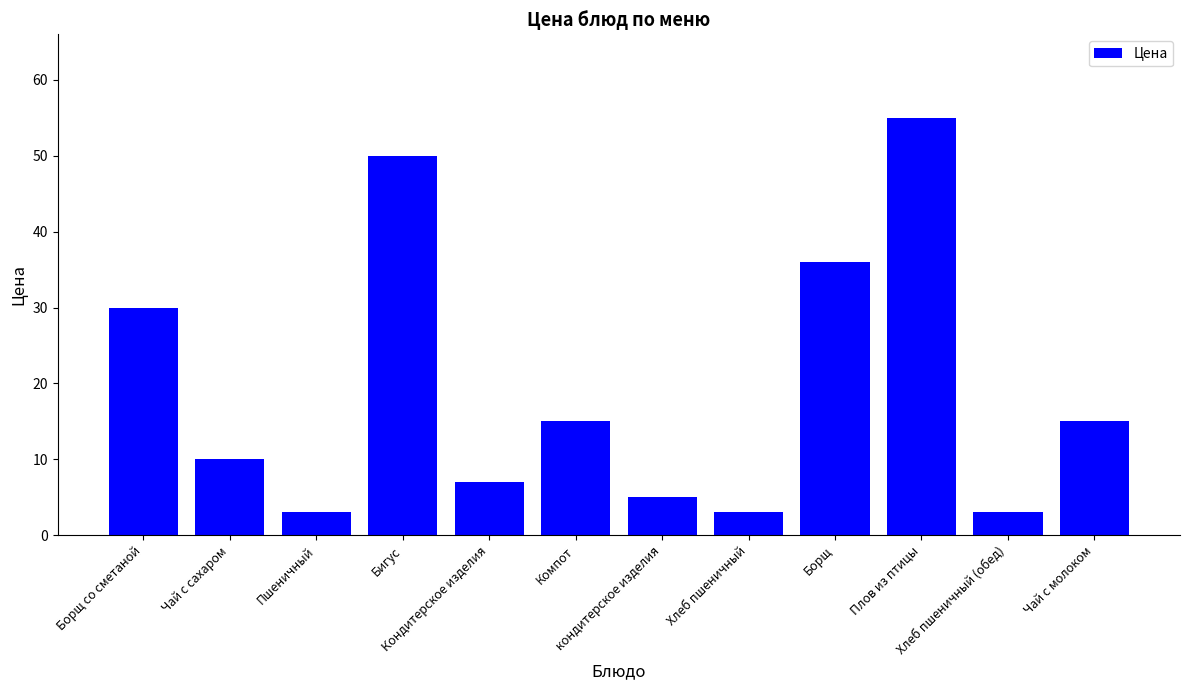

What is the sum of all values?

232